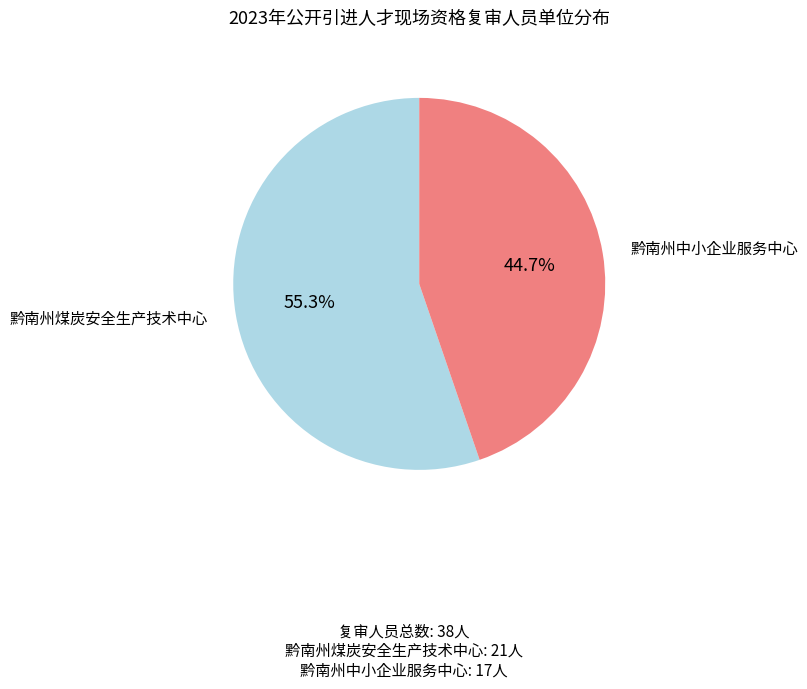

Count the number of slices in the pie.

2